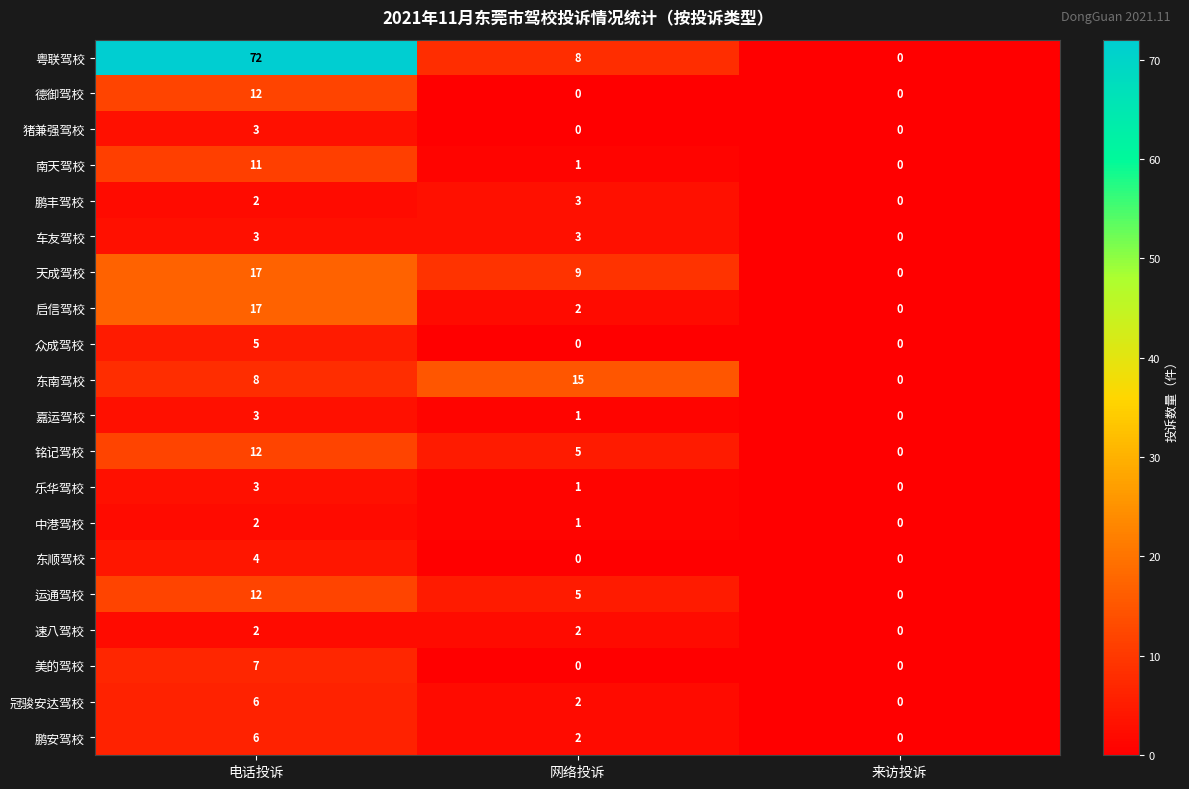

What is the difference between the maximum and minimum values in the 美的驾校 series?

7